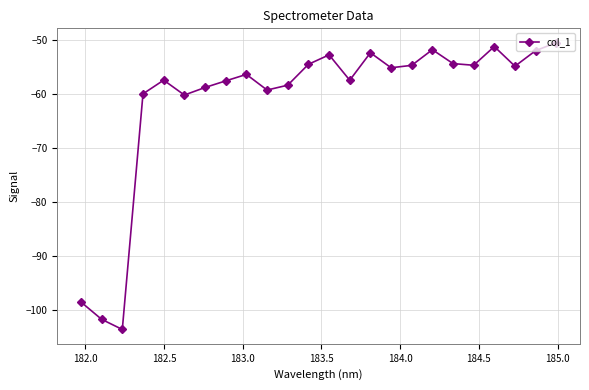

What is the value of the 17th point from the left?

-54.7